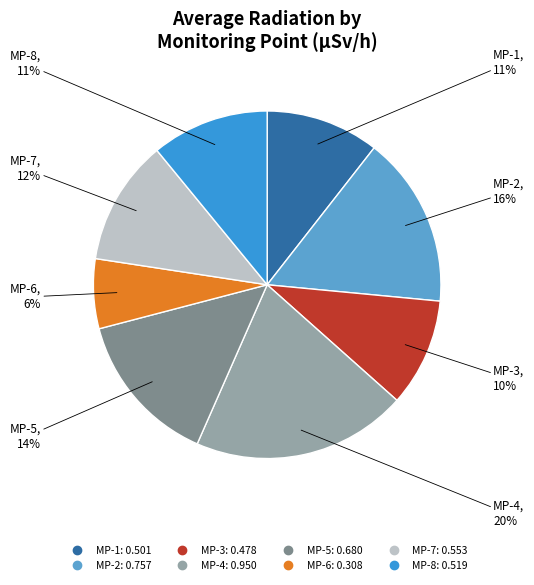

What is the smallest slice in the pie chart?

MP-6